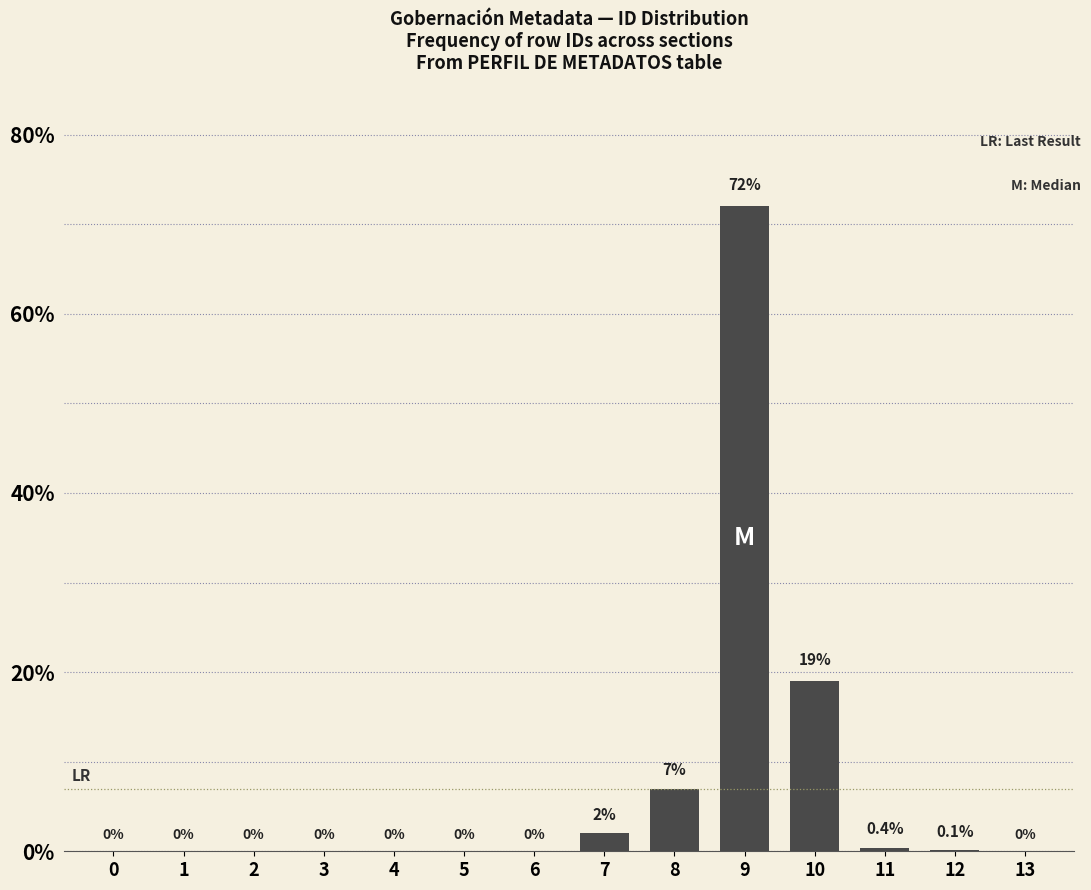

Reading right to left, extract all data points from this chart.

13=0.0	12=0.1	11=0.4	10=19.0	9=72.0	8=7.0	7=2.0	6=0.0	5=0.0	4=0.0	3=0.0	2=0.0	1=0.0	0=0.0